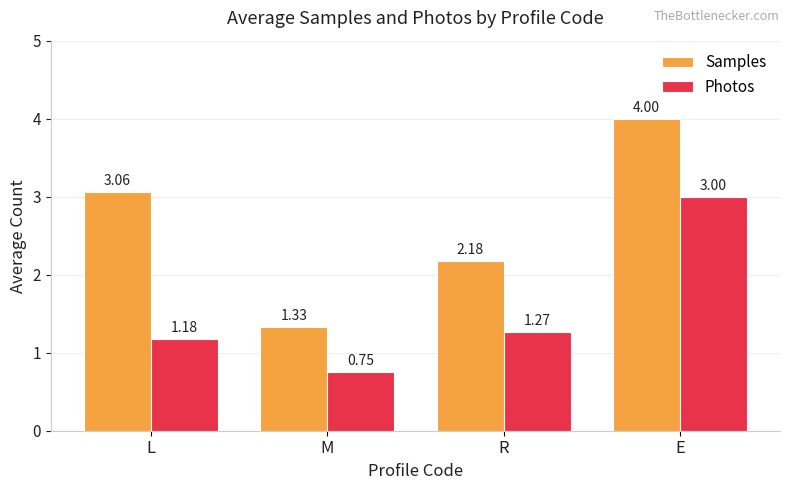

Which label corresponds to the largest value in the chart?

E